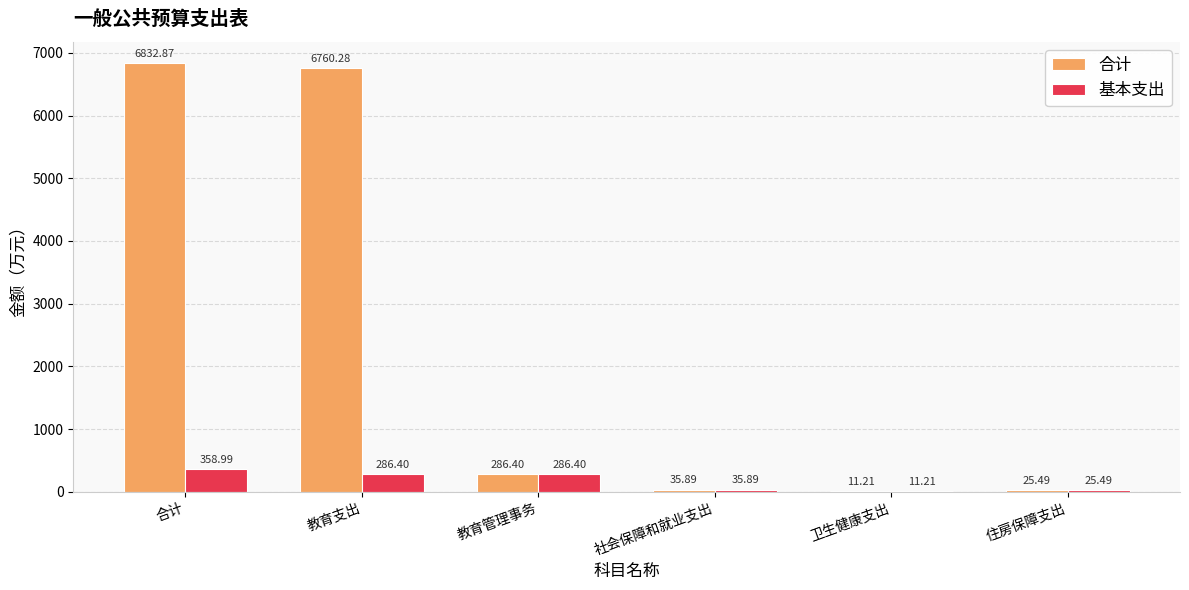

At which category is the sum across all series the highest?

合计